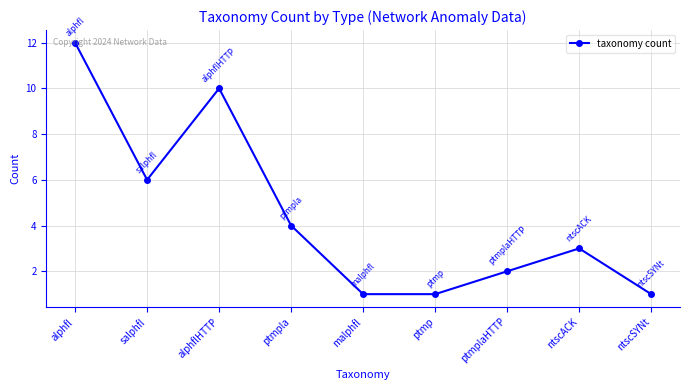

Is it true that the value at ptmpla is 4?

True